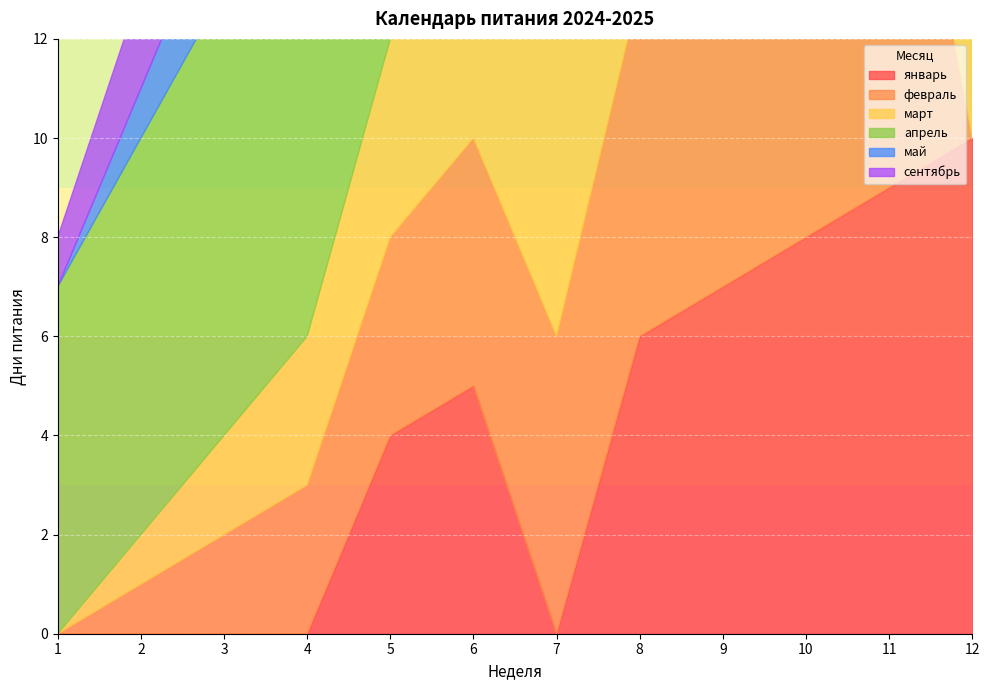

Between 5 and 10, which series saw the biggest shift?

май